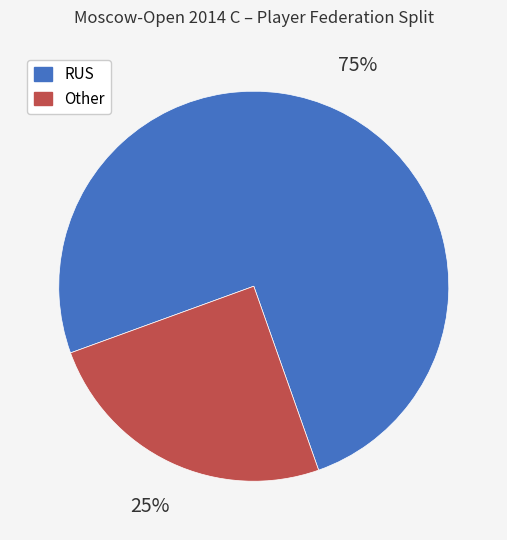

To the nearest percent, what is the difference between the largest and smallest slice percentages?

50%